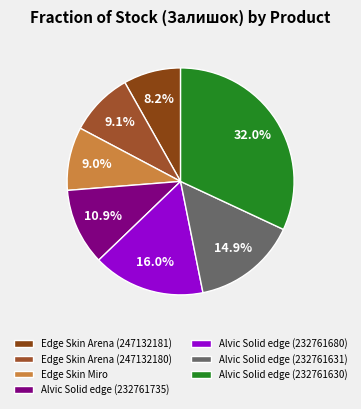

To the nearest percent, what is the combined percentage of Edge Skin Arena (247132180) and Edge Skin Miro?

18%